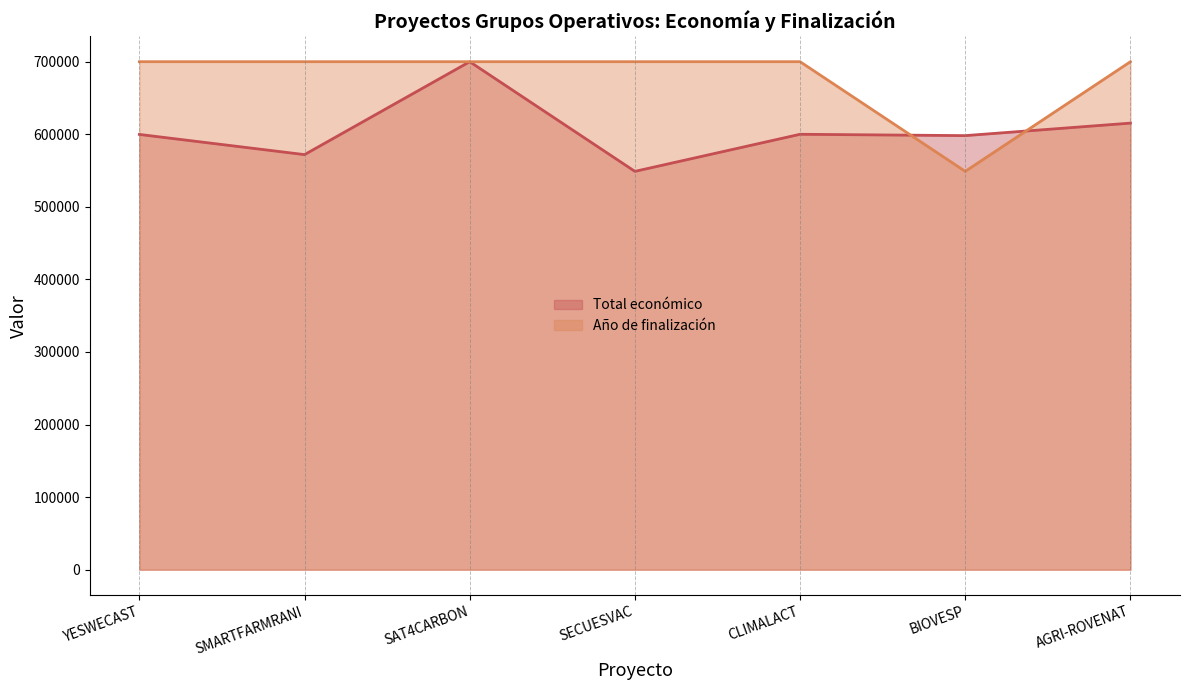

Rank the categories by value from lowest to highest.

BIOVESP, YESWECAST, SMARTFARMRANI, SAT4CARBON, SECUESVAC, CLIMALACT, AGRI-ROVENAT